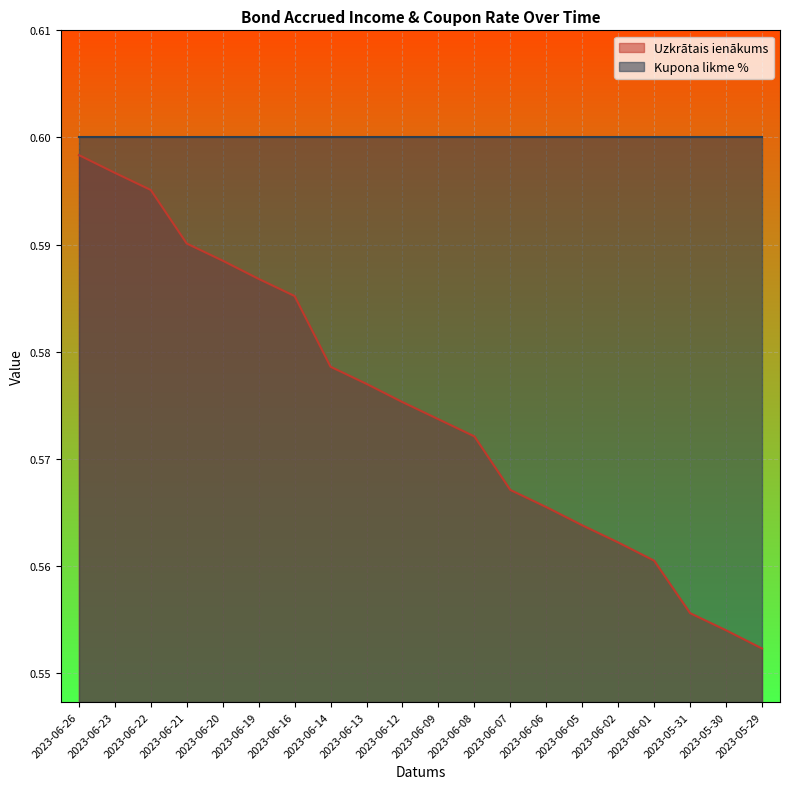

True or false: Kupona likme % and Uzkrātais ienākums cross at least once.

False